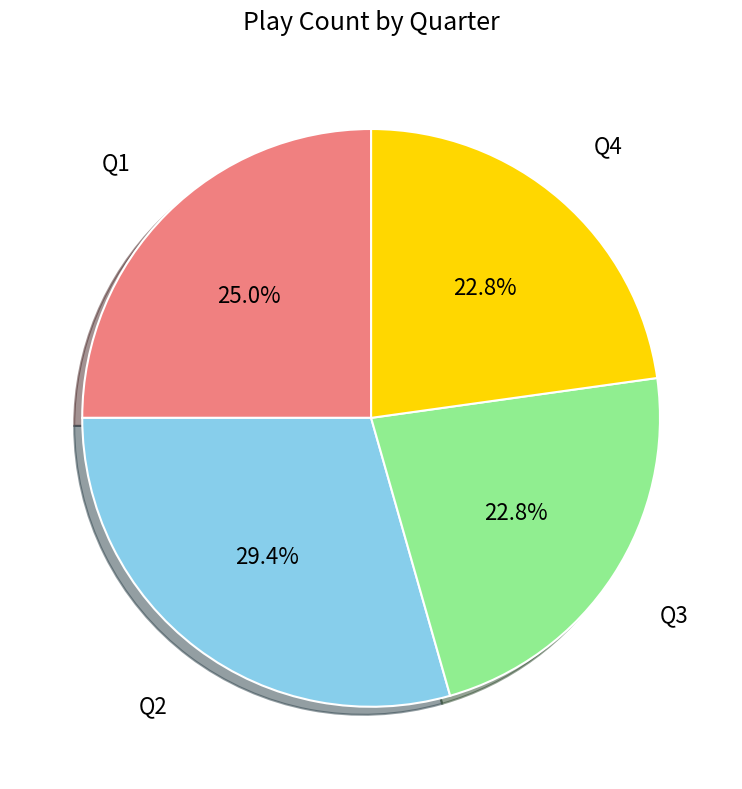

To the nearest percent, what is the combined percentage of Q1 and Q2?

54%